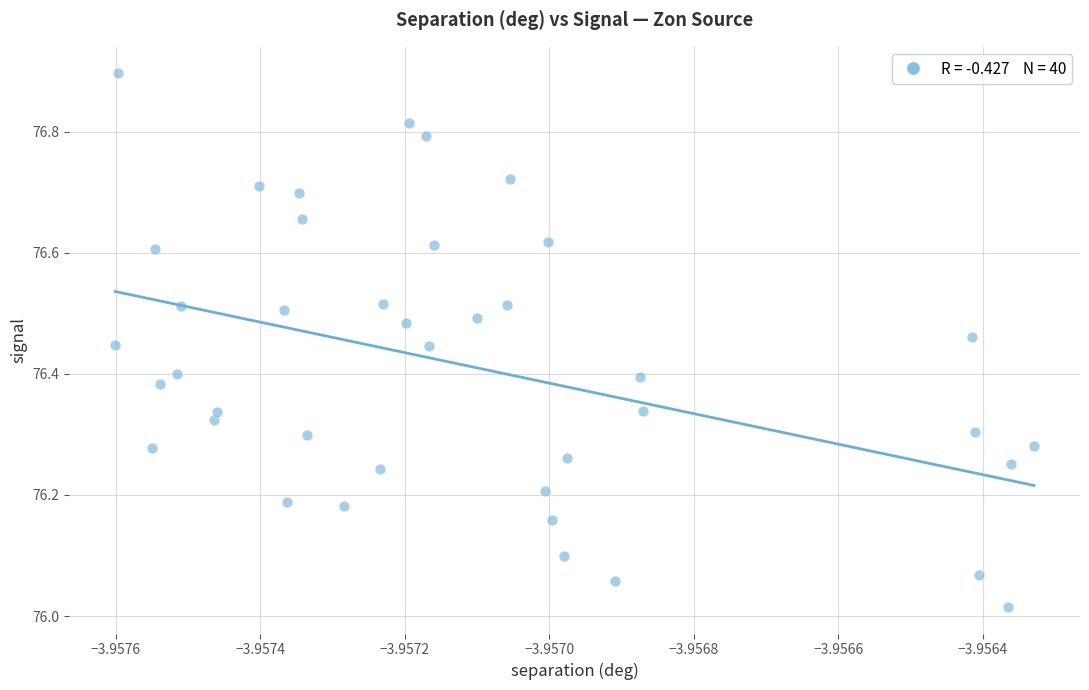

What is the range of Y values (max minus min)?

0.9